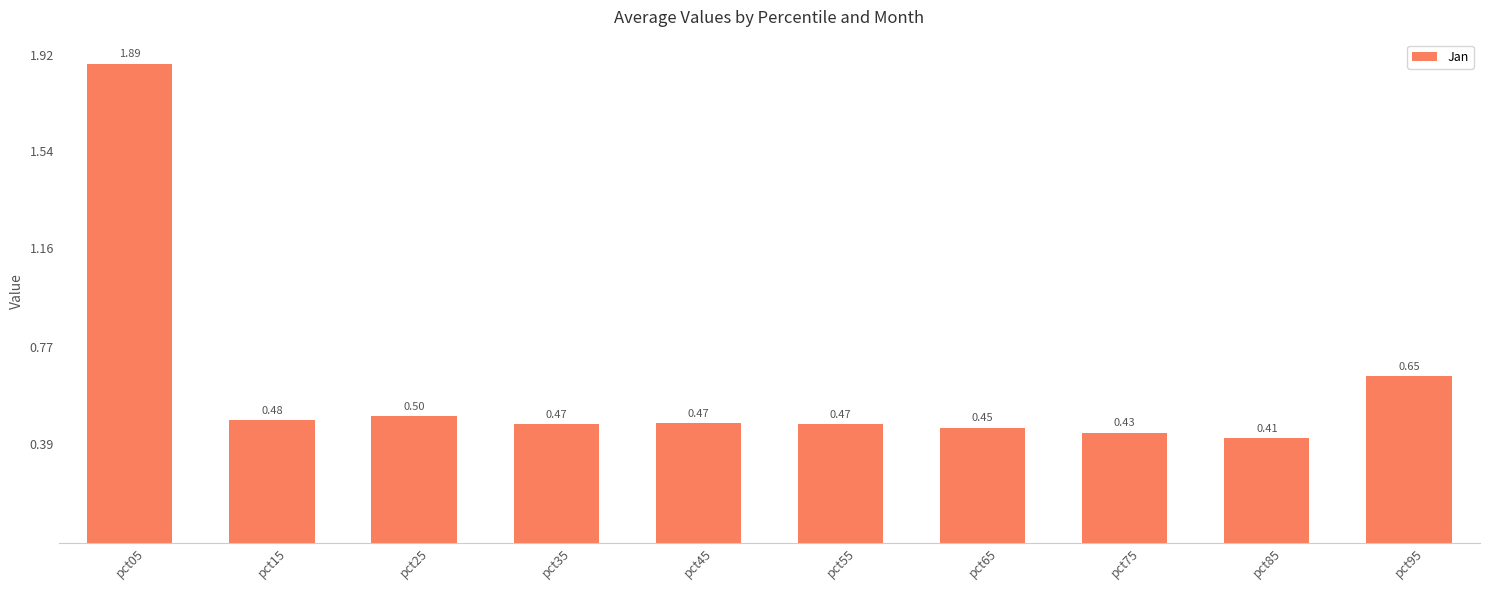

What is the sum of the values at pct35 and pct05?

2.4